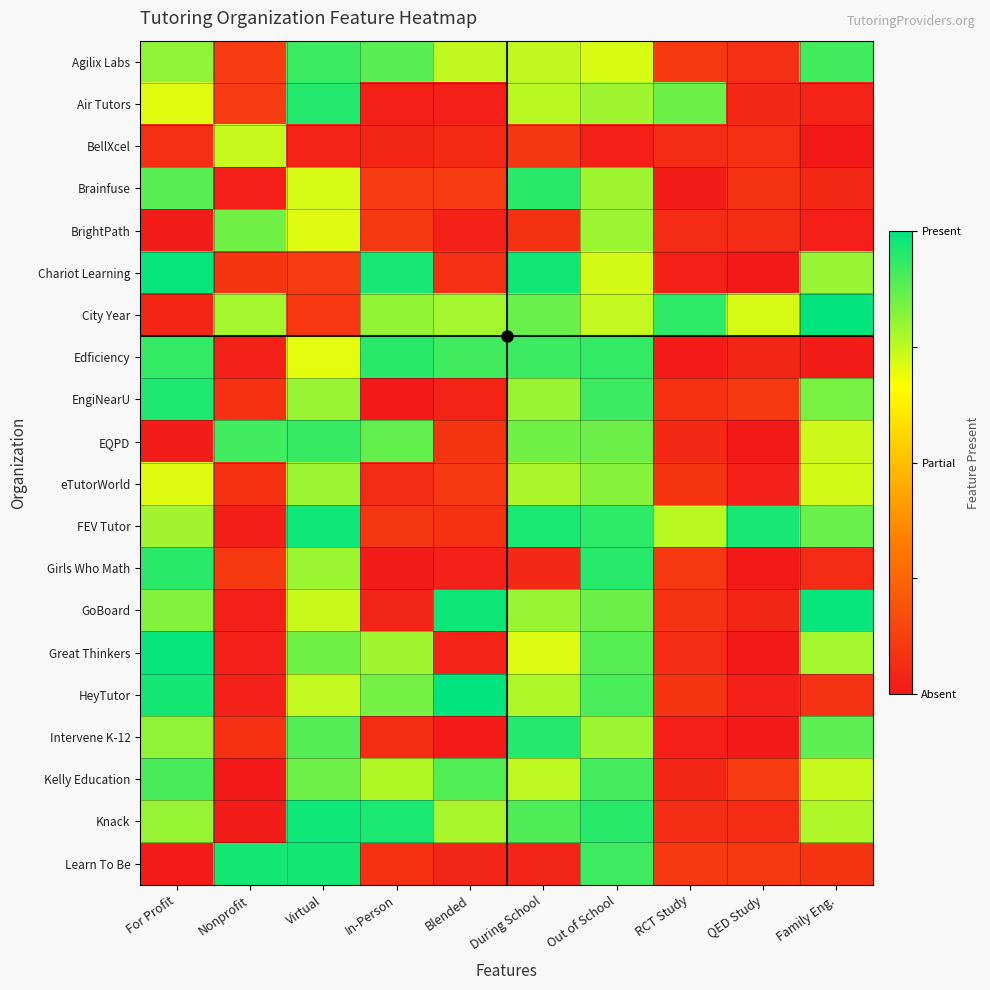

At how many categories does at least one series exceed 0?

10